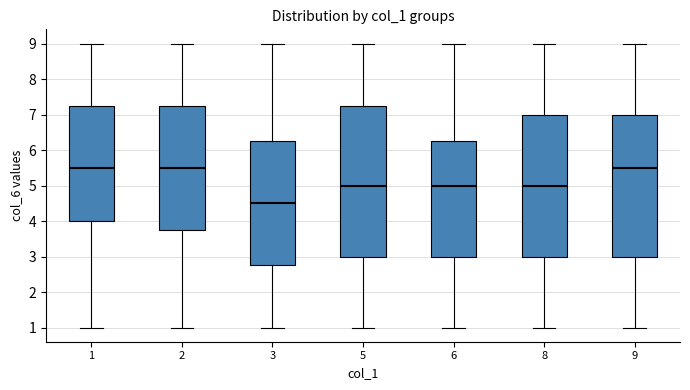

Comparing the boxes themselves (not the whiskers), which one is the tallest?

5